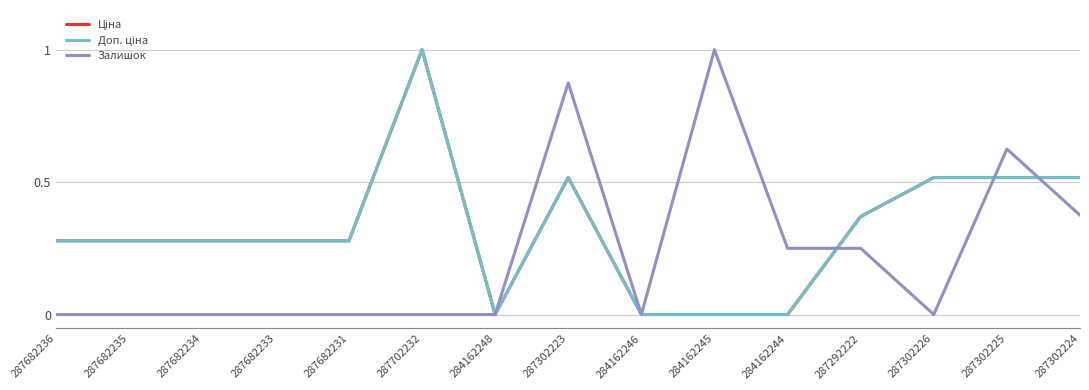

What is the greatest value displayed?

1.0